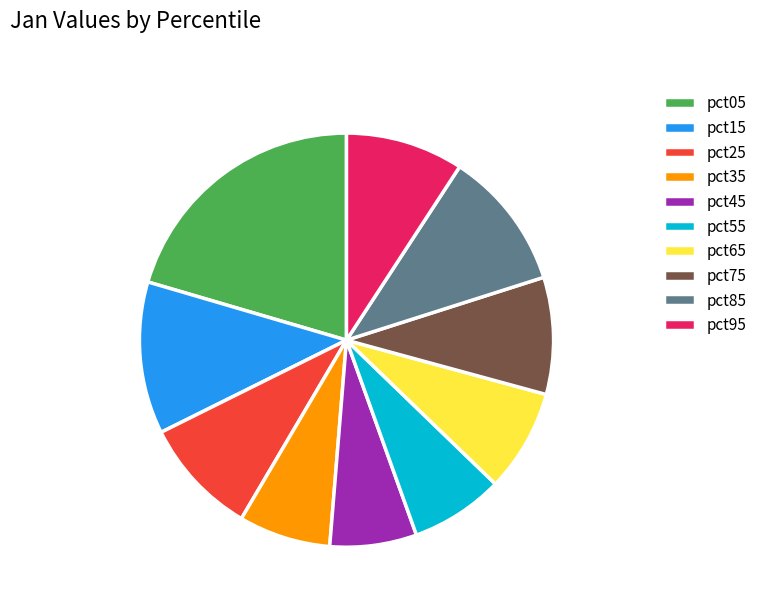

Which category has the biggest portion of the pie?

pct05